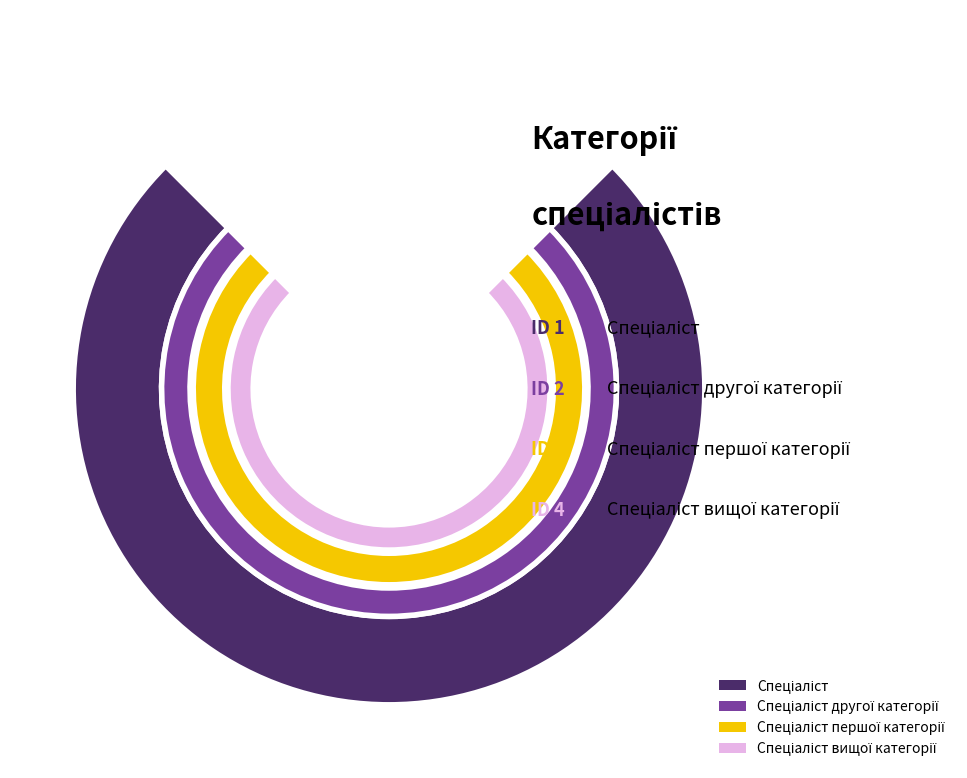

Is there a majority slice in this chart?

No